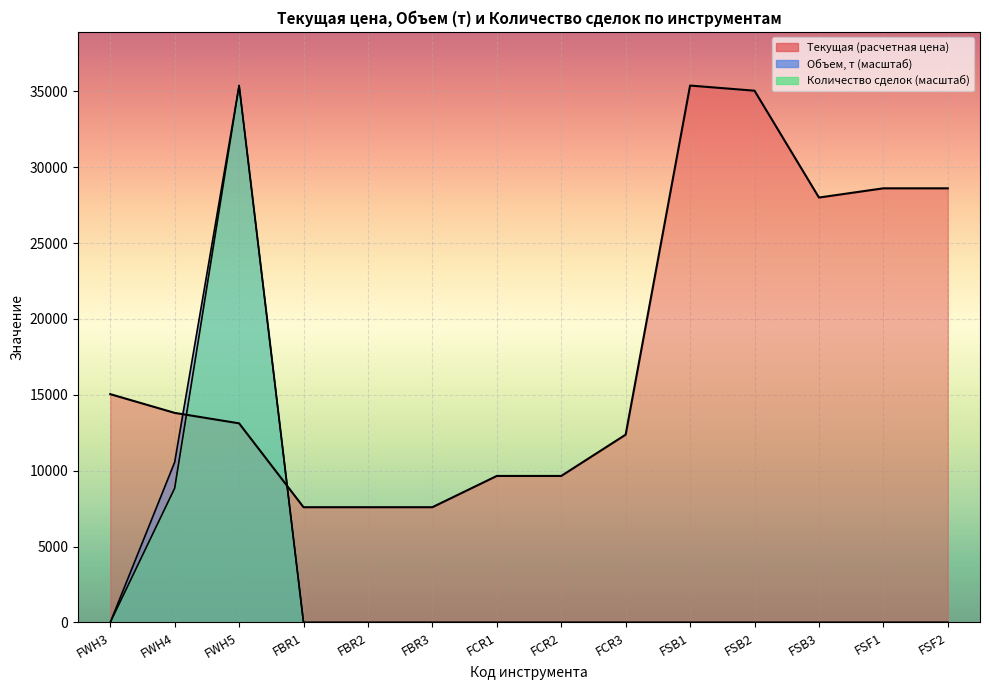

Between FWH4 and FCR2, which series saw the biggest shift?

Объем, т